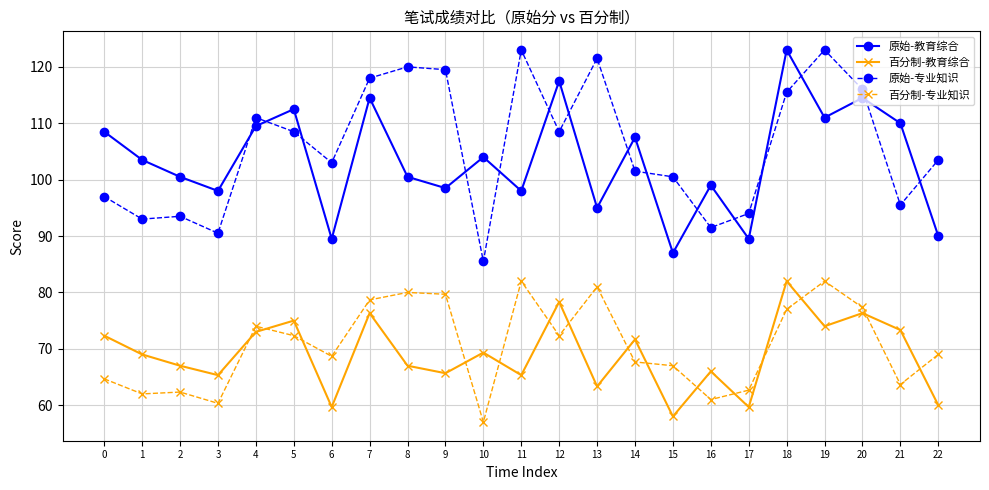

At which label does 原始-教育综合 reach its minimum?

15